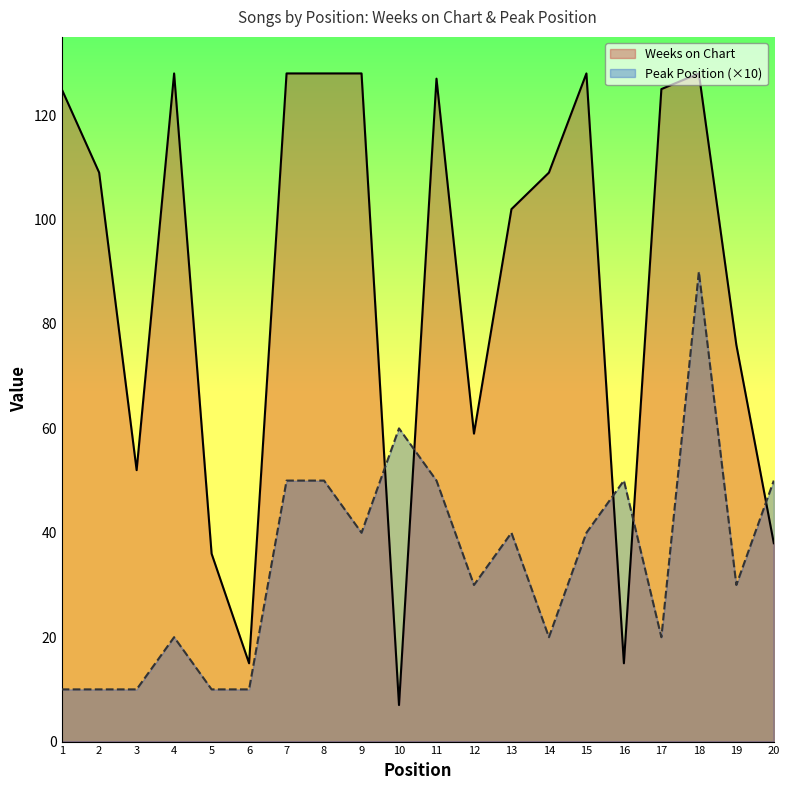

At which label is Weeks on Chart closest to 67?

12